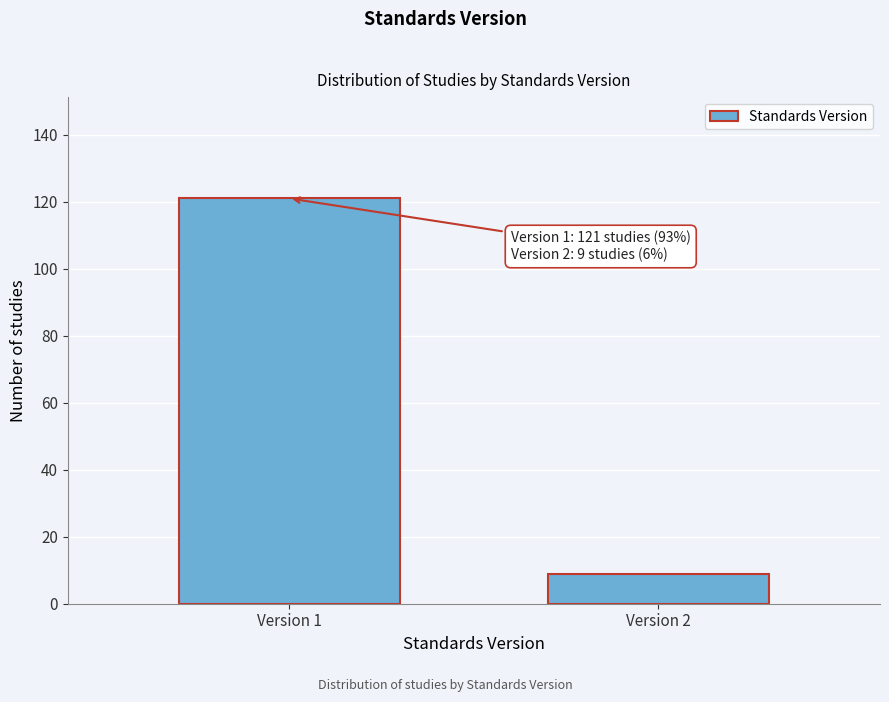

Reading left to right, transcribe all the data shown in this chart.

121	9